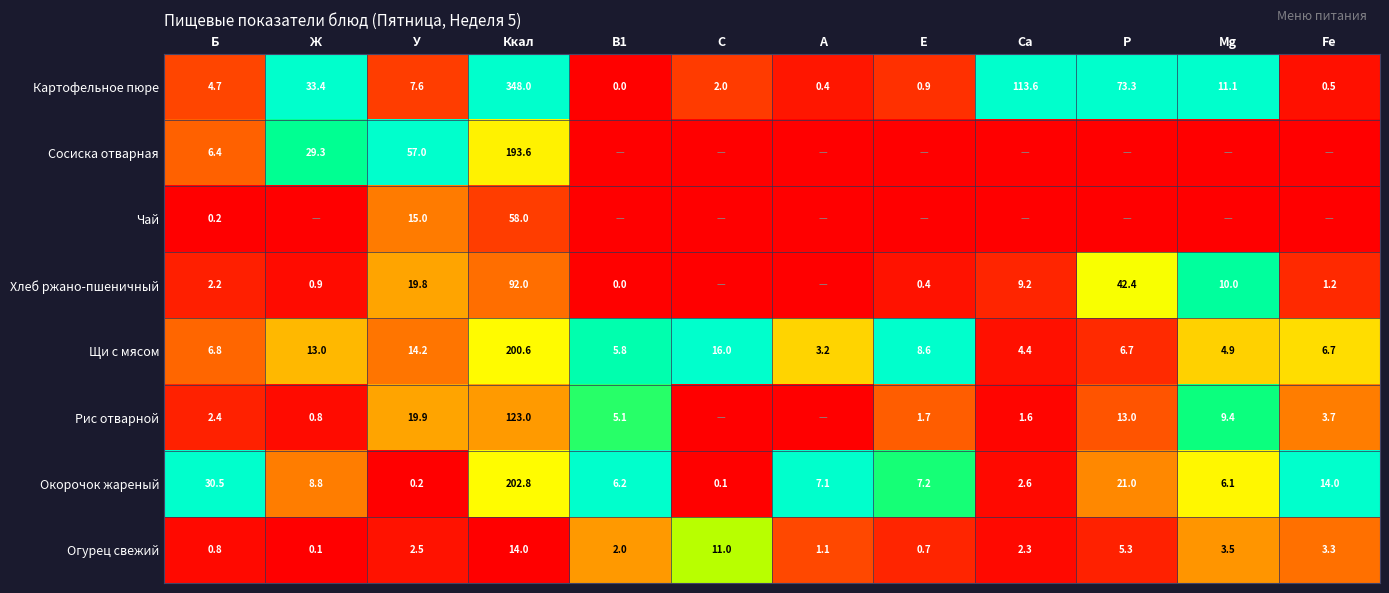

The Огурец свежий series shows 0.4 at Б. True or false?

False